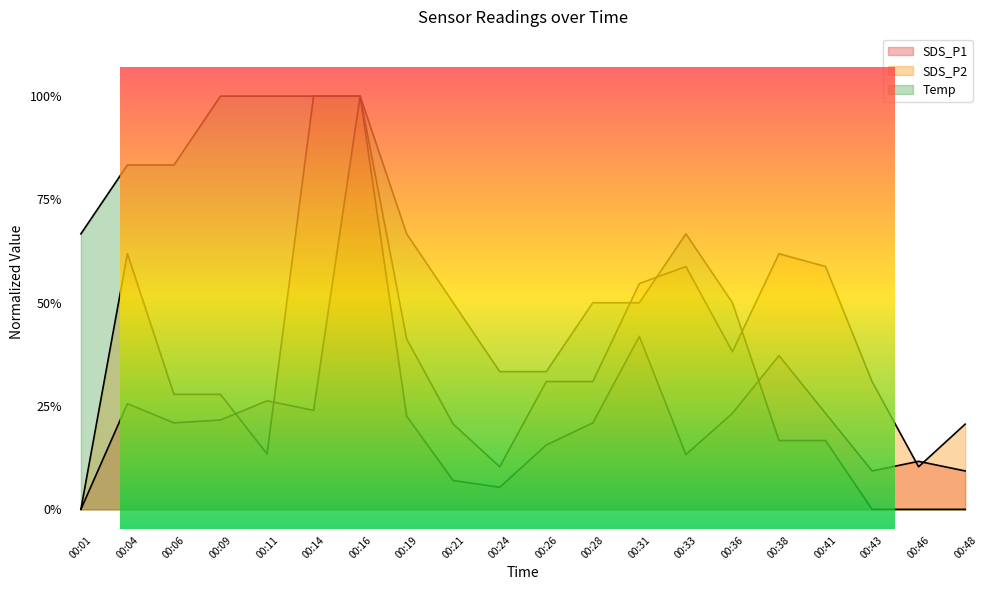

After their last crossing, which series has the higher values: SDS_P1 or Temp?

SDS_P1